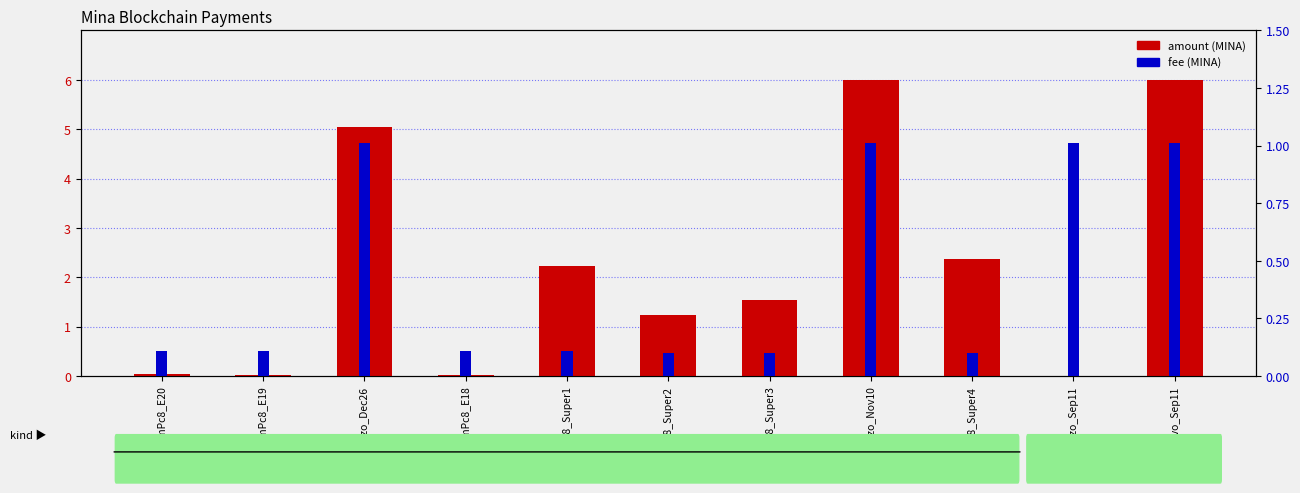

The value of amount (MINA) at B62qmPc8_E18 is 0.0. True or false?

True